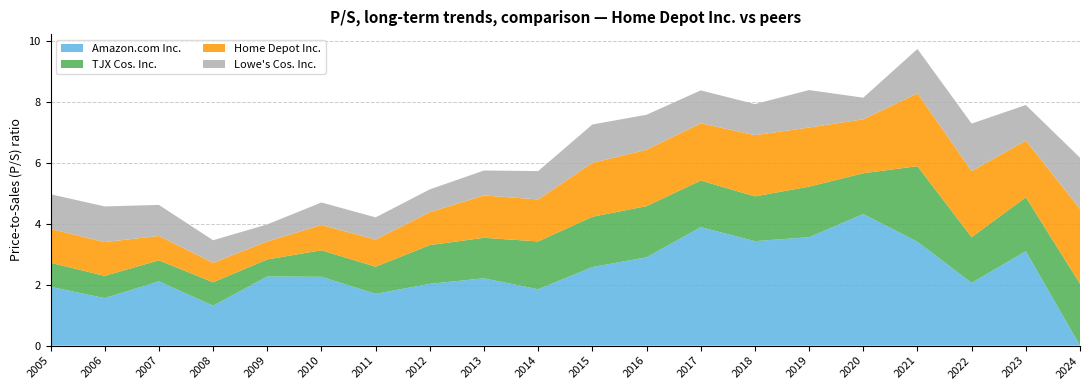

Reading left to right, transcribe all the data shown in this chart.

Amazon.com Inc.: 2005=1.9	2006=1.6	2007=2.1	2008=1.3	2009=2.3	2010=2.3	2011=1.7	2012=2.0	2013=2.2	2014=1.9	2015=2.6	2016=2.9	2017=3.9	2018=3.4	2019=3.6	2020=4.3	2021=3.4	2022=2.1	2023=3.1	2024=0.0
TJX Cos. Inc.: 2005=0.8	2006=0.7	2007=0.7	2008=0.8	2009=0.6	2010=0.9	2011=0.9	2012=1.3	2013=1.3	2014=1.6	2015=1.6	2016=1.7	2017=1.5	2018=1.5	2019=1.7	2020=1.3	2021=2.5	2022=1.5	2023=1.8	2024=2.0
Home Depot Inc.: 2005=1.1	2006=1.1	2007=0.8	2008=0.6	2009=0.6	2010=0.8	2011=0.9	2012=1.1	2013=1.4	2014=1.4	2015=1.8	2016=1.9	2017=1.9	2018=2.0	2019=1.9	2020=1.8	2021=2.4	2022=2.2	2023=1.9	2024=2.5
Lowe's Cos. Inc.: 2005=1.1	2006=1.2	2007=1.0	2008=0.7	2009=0.6	2010=0.7	2011=0.7	2012=0.8	2013=0.8	2014=0.9	2015=1.3	2016=1.1	2017=1.1	2018=1.0	2019=1.2	2020=0.7	2021=1.5	2022=1.6	2023=1.2	2024=1.7